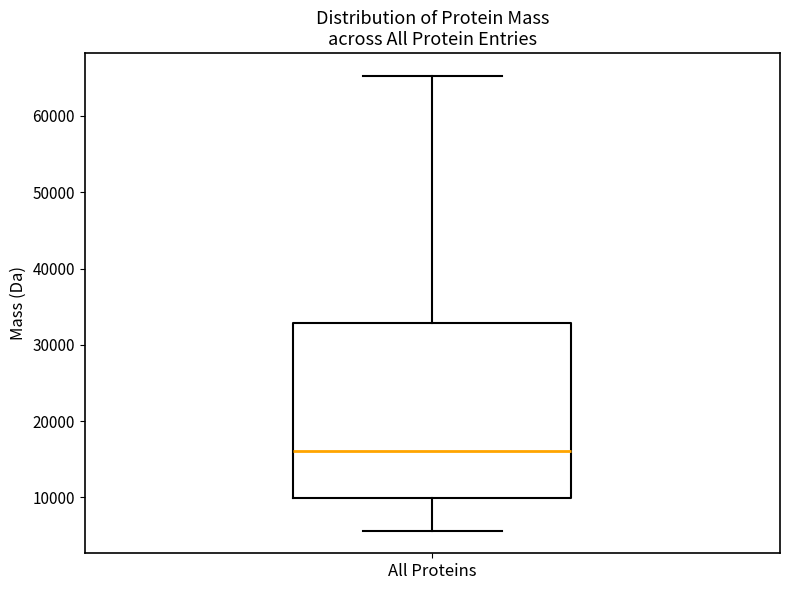

Read this box plot against the y-axis: the position of the median line, the range covered by the box, and the ends of both whiskers. The values are not printed on the chart, so give them approximately, as read against the axis.

median 16000, box 10000 to 33000, whiskers 6000 to 65000